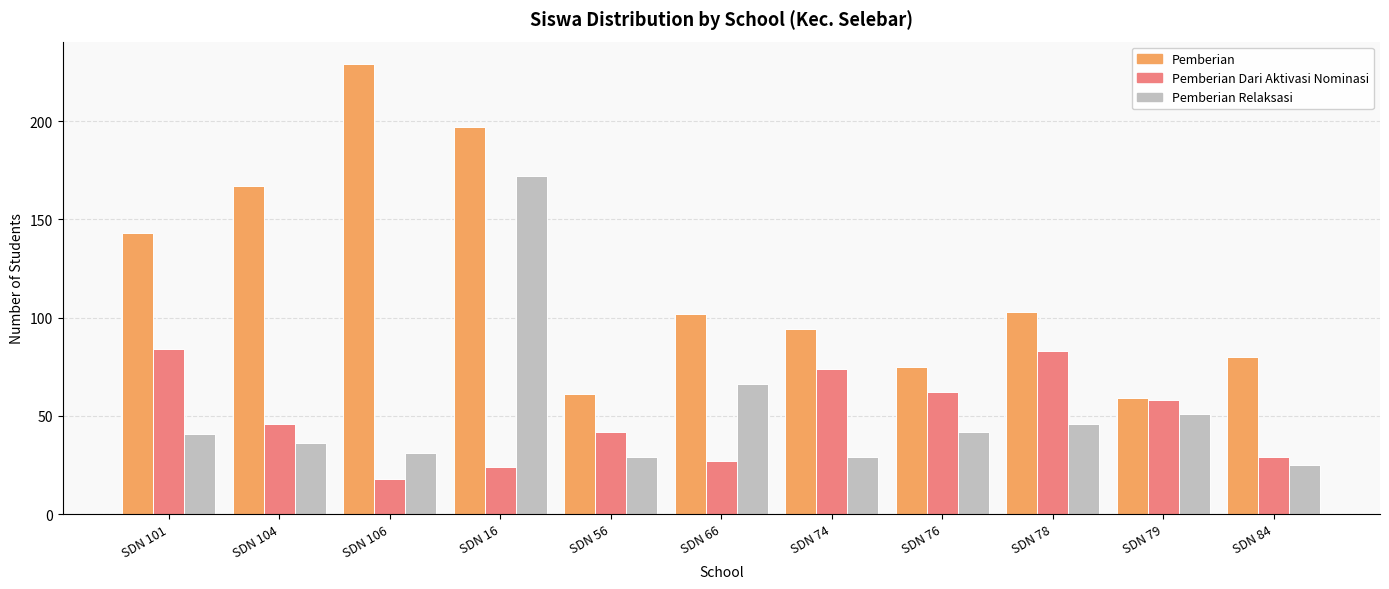

Reading left to right, transcribe all the data shown in this chart.

Pemberian: 143	167	229	197	61	102	94	75	103	59	80
Pemberian Dari Aktivasi Nominasi: 84	46	18	24	42	27	74	62	83	58	29
Pemberian Relaksasi: 41	36	31	172	29	66	29	42	46	51	25